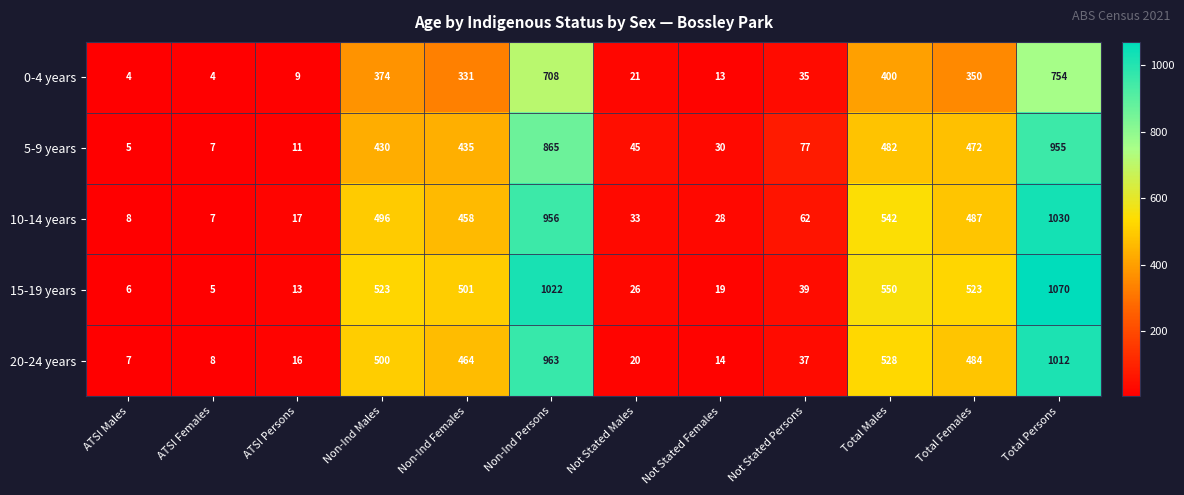

The value of 0-4 years at Total Persons is 754. True or false?

True